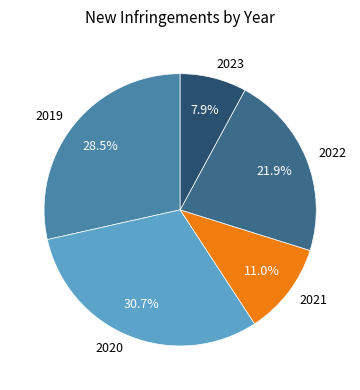

Combined, what portion of the pie is 2020 and 2021?

41.7%